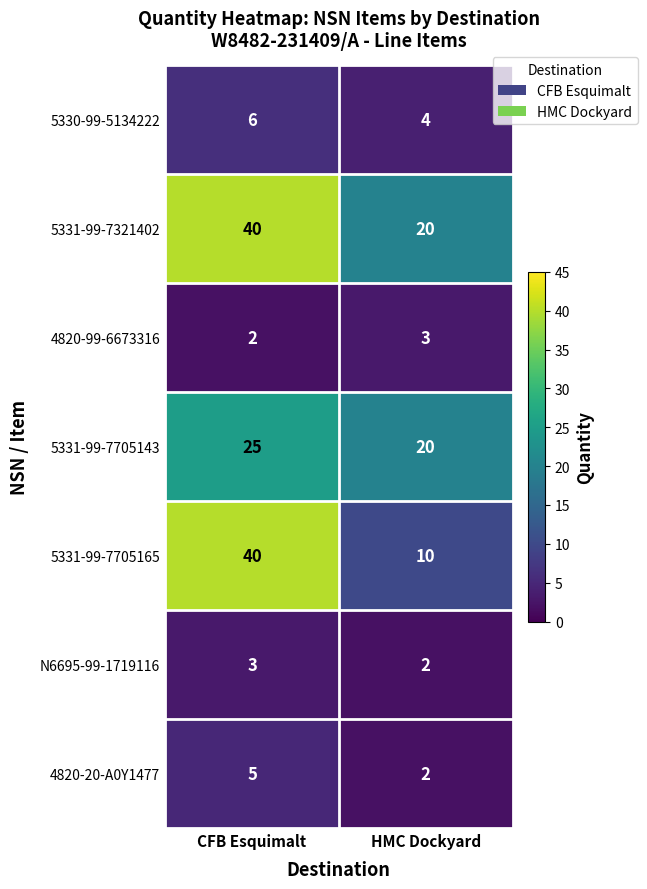

List the labels in order of 5330-99-5134222 value, largest first.

CFB Esquimalt, HMC Dockyard